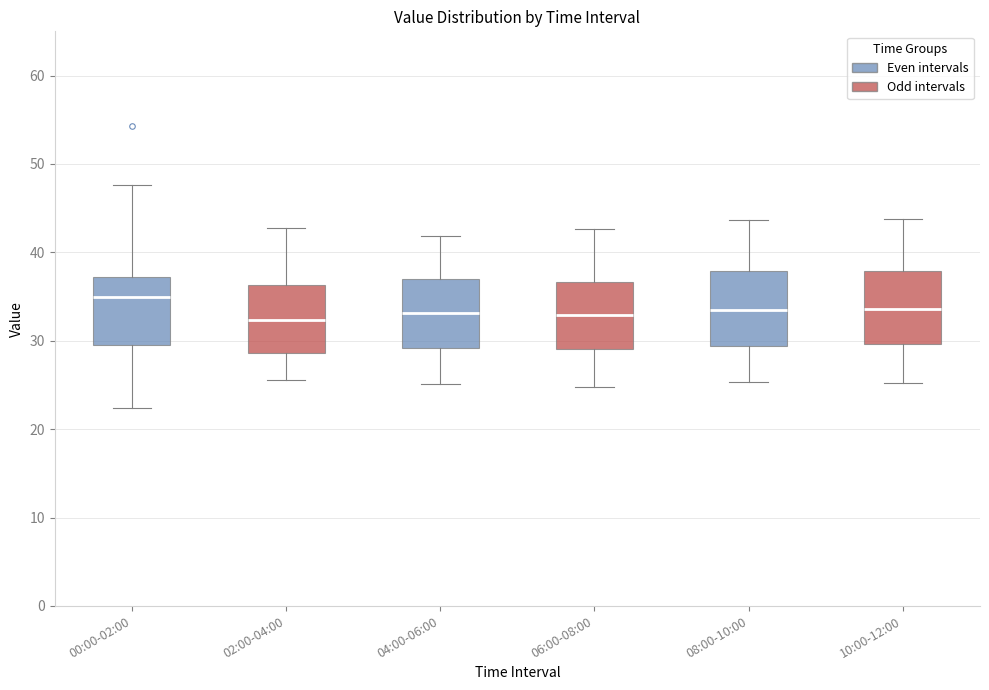

Which box has the highest median line?

00:00-02:00